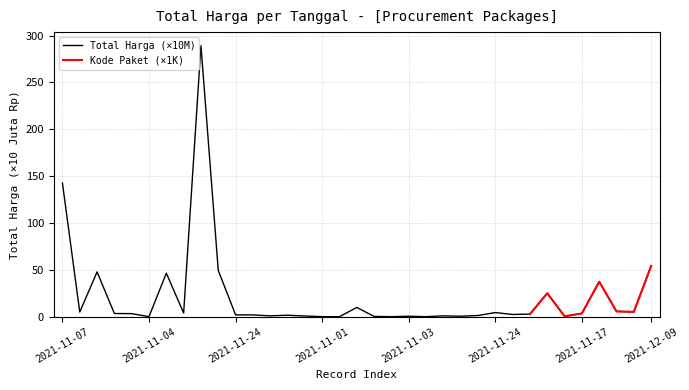

True or false: the data shows 0.5 at 2021-11-24.

False